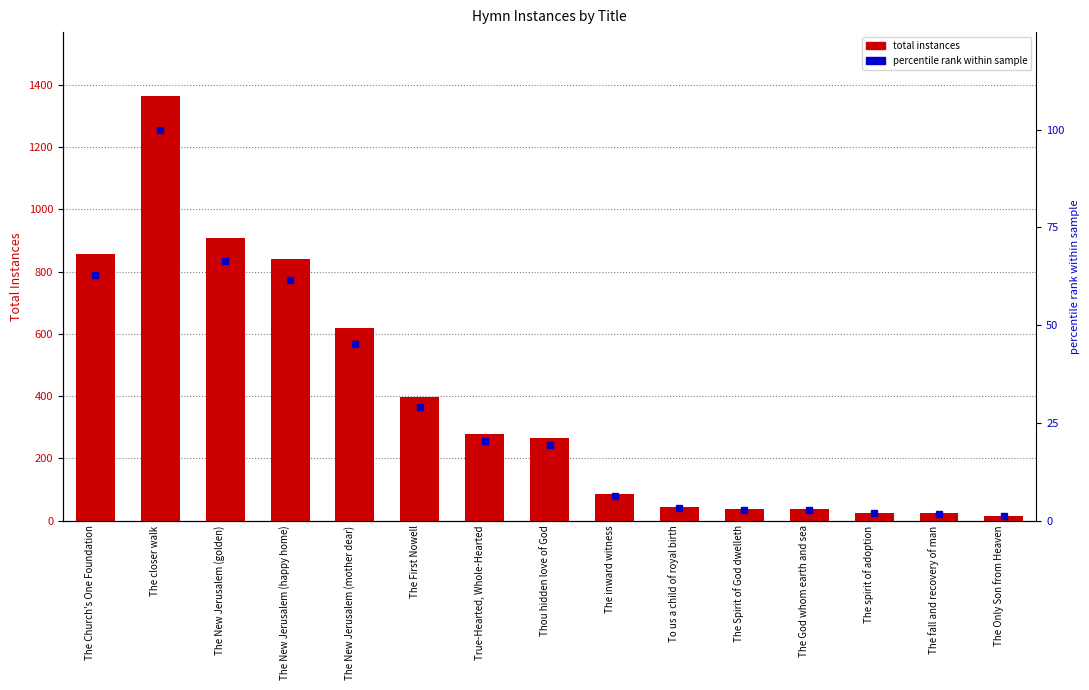

What is the sum of the totalInstances values at The Church's One Foundation and The Spirit of God dwelleth?

893.0